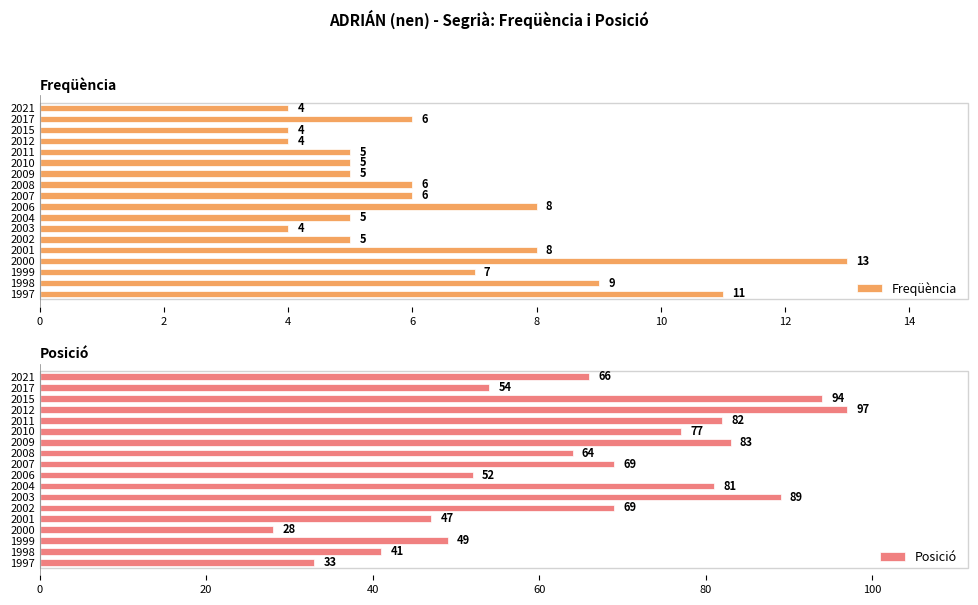

Is it true that Posició equals 25 at 2010?

False